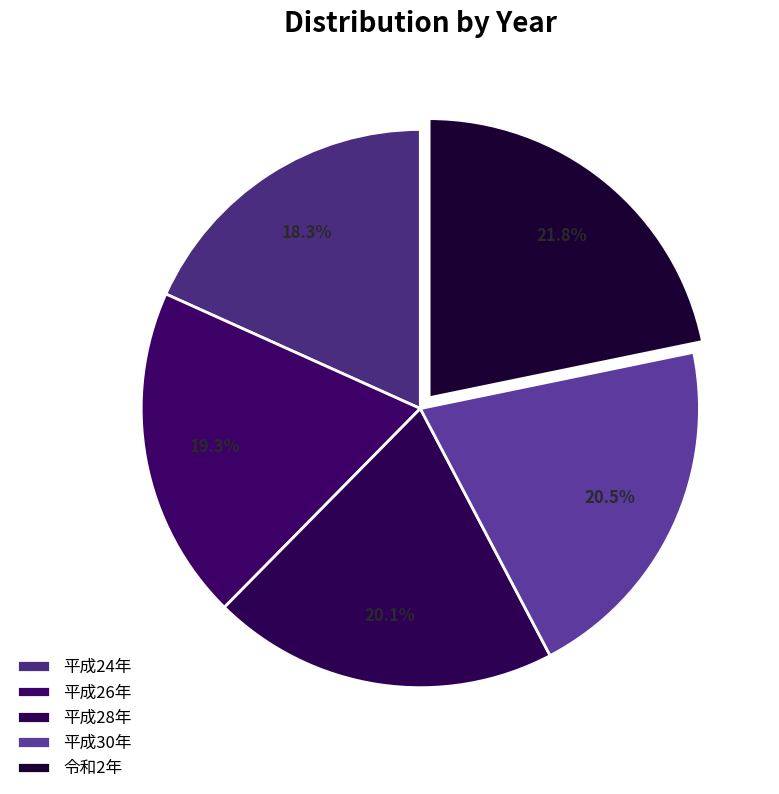

Count the number of slices in the pie.

5